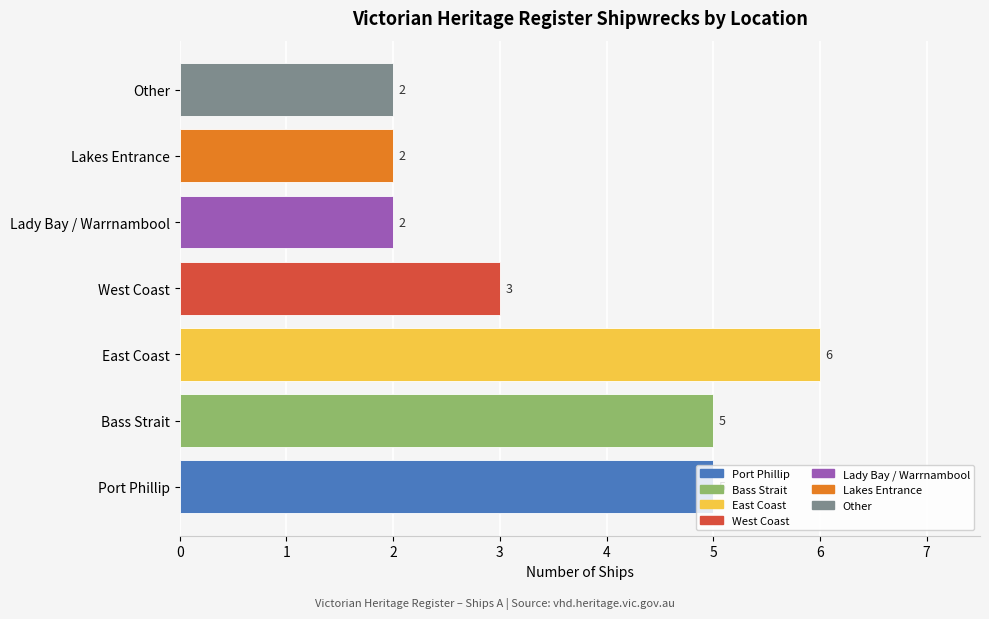

What is the sum of all values?

25